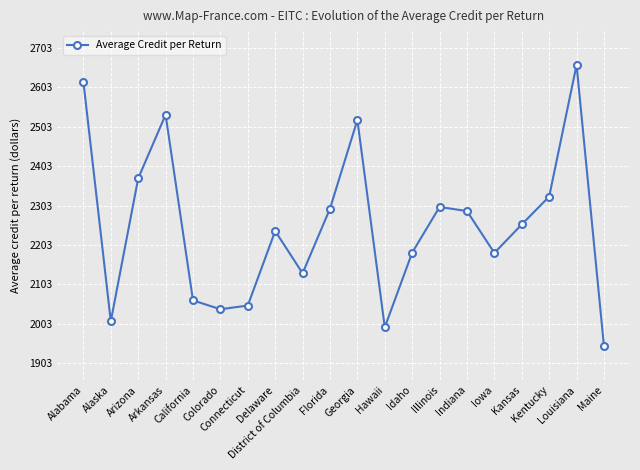

What is the smallest value displayed?

1946.3